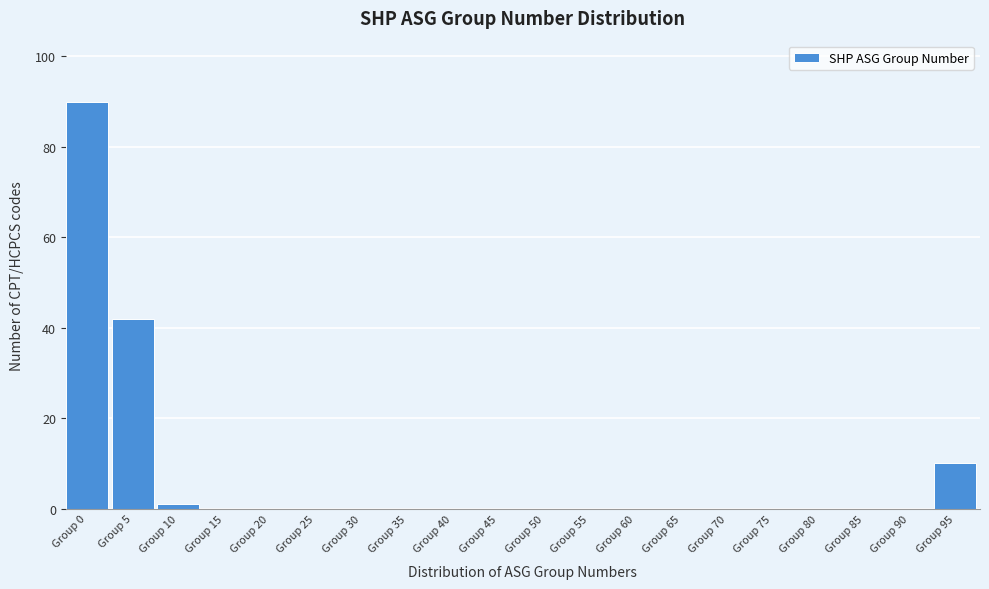

Reading right to left, list all the values displayed in this chart.

Group 95=10	Group 90=0	Group 85=0	Group 80=0	Group 75=0	Group 70=0	Group 65=0	Group 60=0	Group 55=0	Group 50=0	Group 45=0	Group 40=0	Group 35=0	Group 30=0	Group 25=0	Group 20=0	Group 15=0	Group 10=1	Group 5=42	Group 0=90